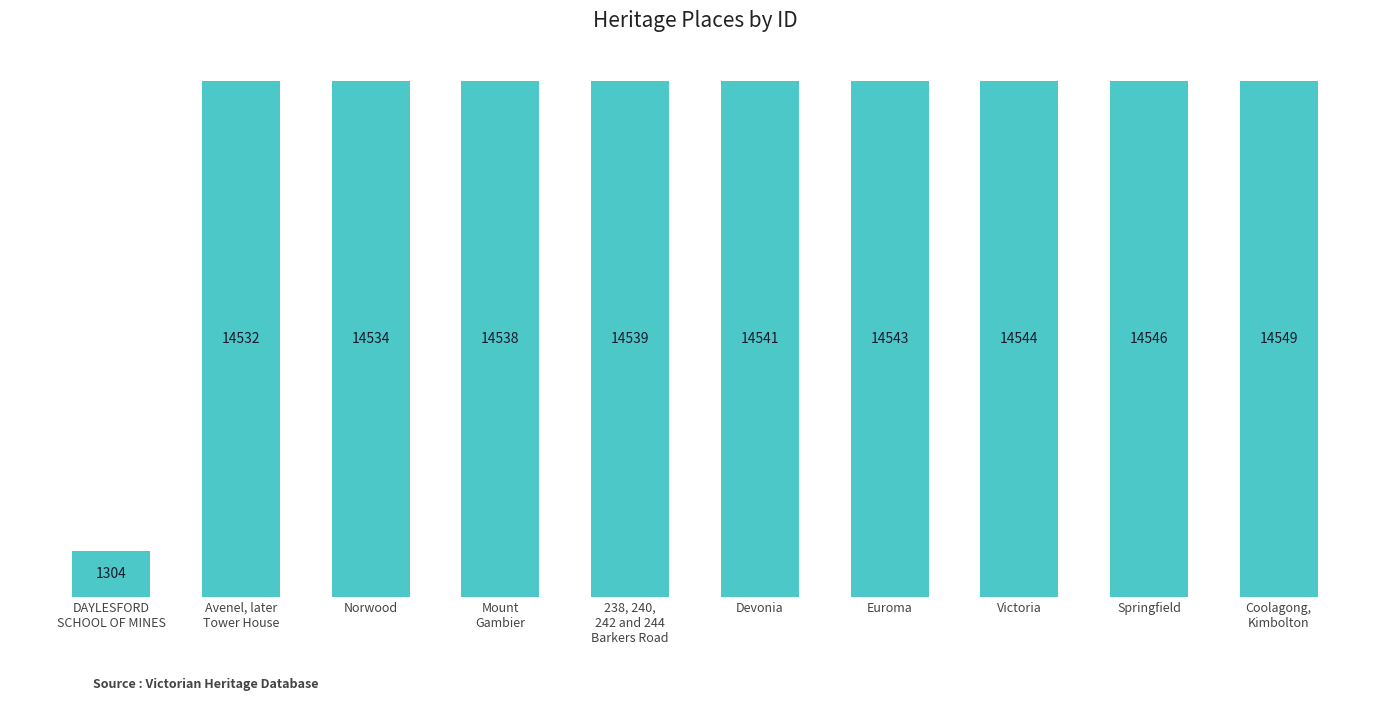

Where is the data nearest to the value 7926?

Avenel, later
Tower House